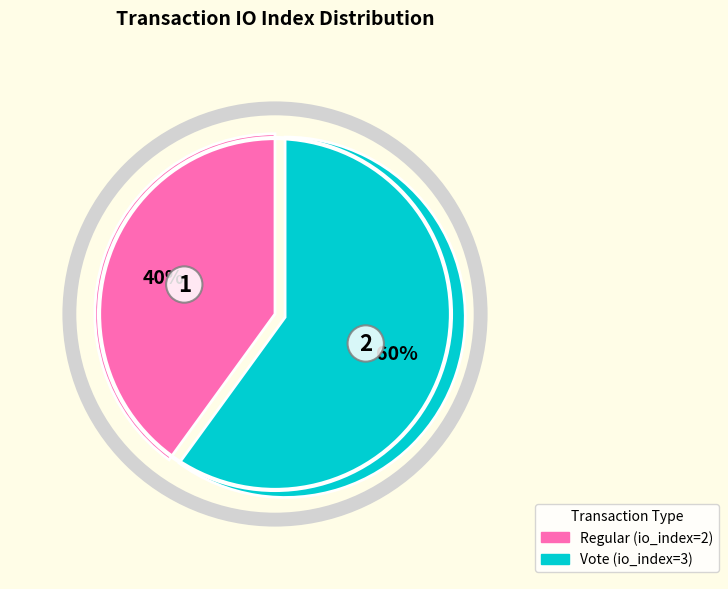

Which has a higher value, Regular (io_index=2) or Vote (io_index=3)?

Vote (io_index=3)